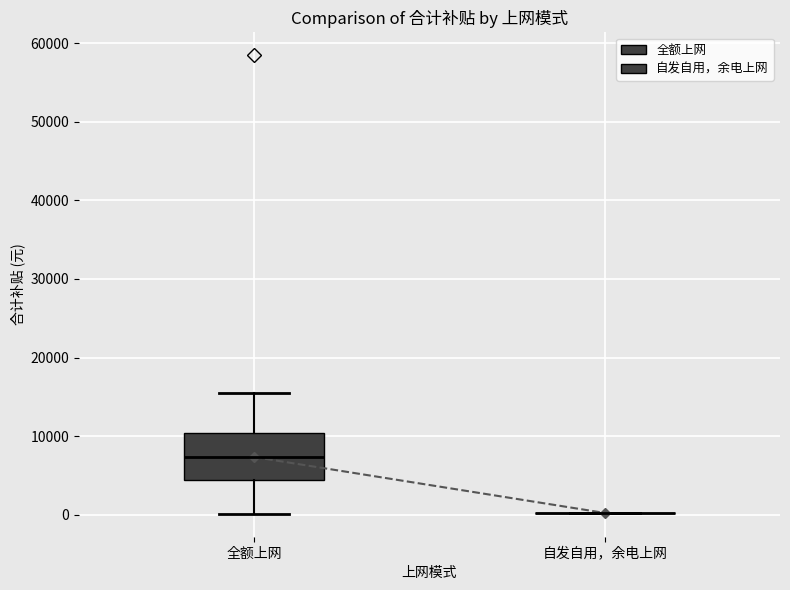

Which box is the tallest, from its lower edge to its upper edge?

全额上网